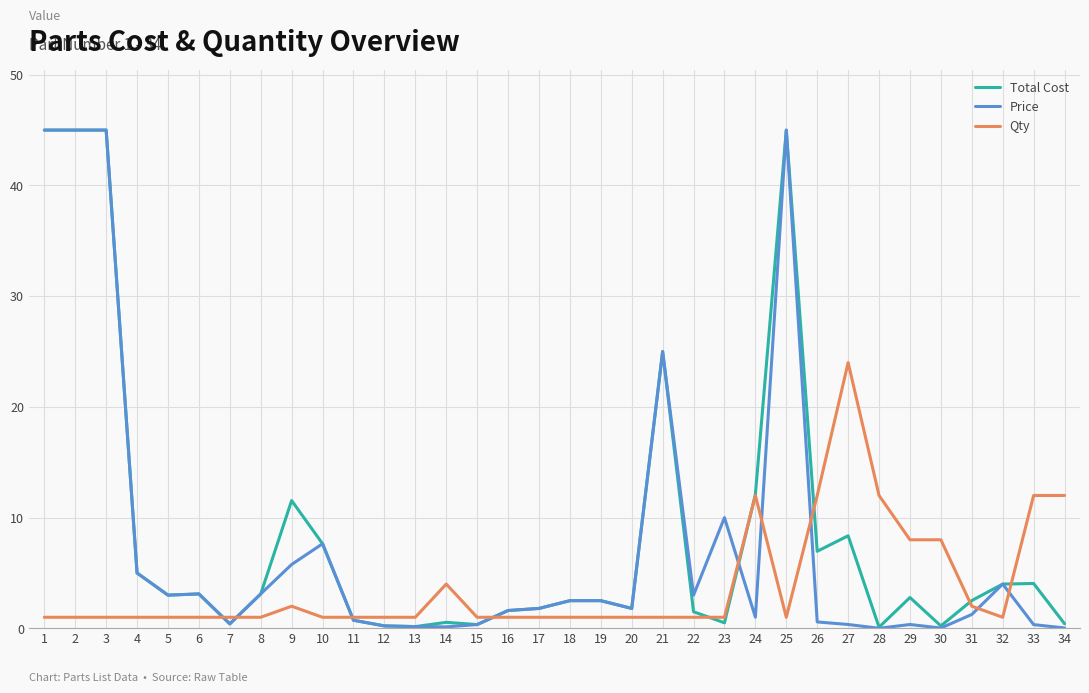

How many times do Qty and Price cross each other?

9